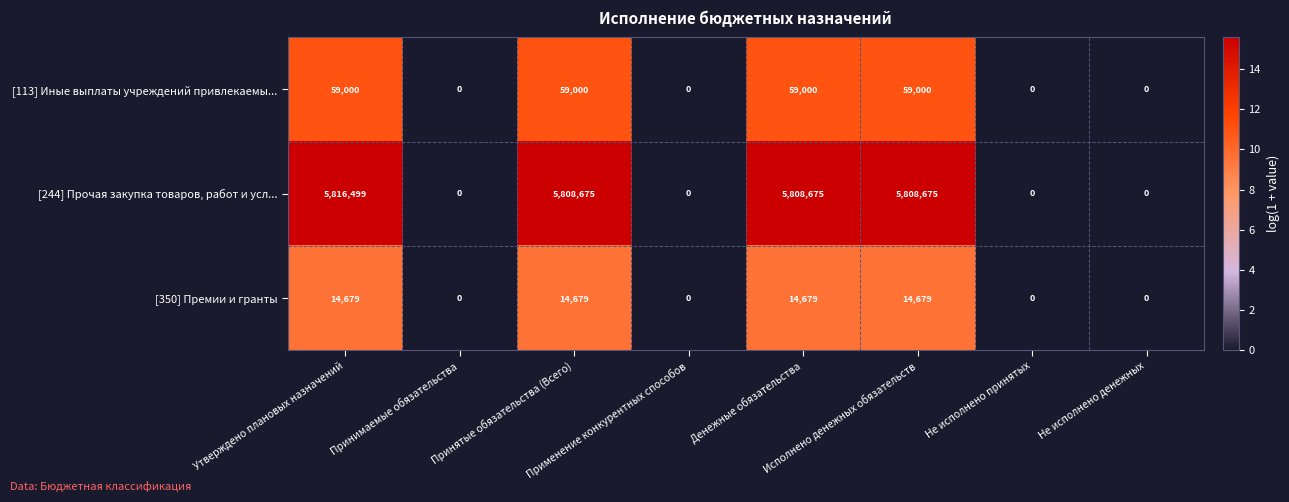

Which series has the largest range (max minus min)?

[244] Прочая закупка товаров, работ и усл...